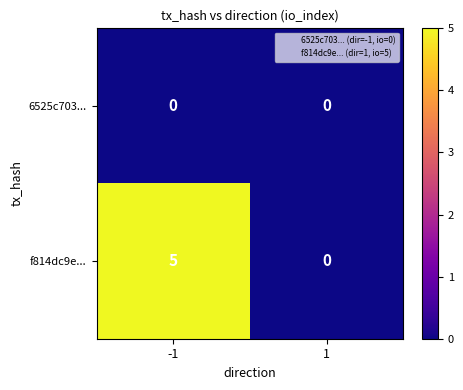

At how many categories does at least one series exceed 1?

1